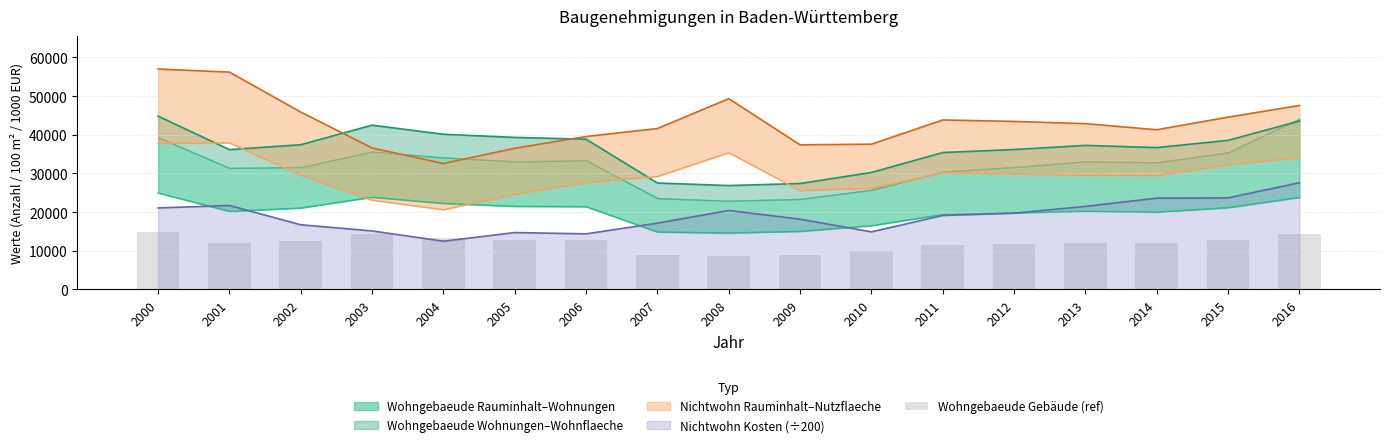

What is the sum of the values at 2016 and 2002?

26921.4